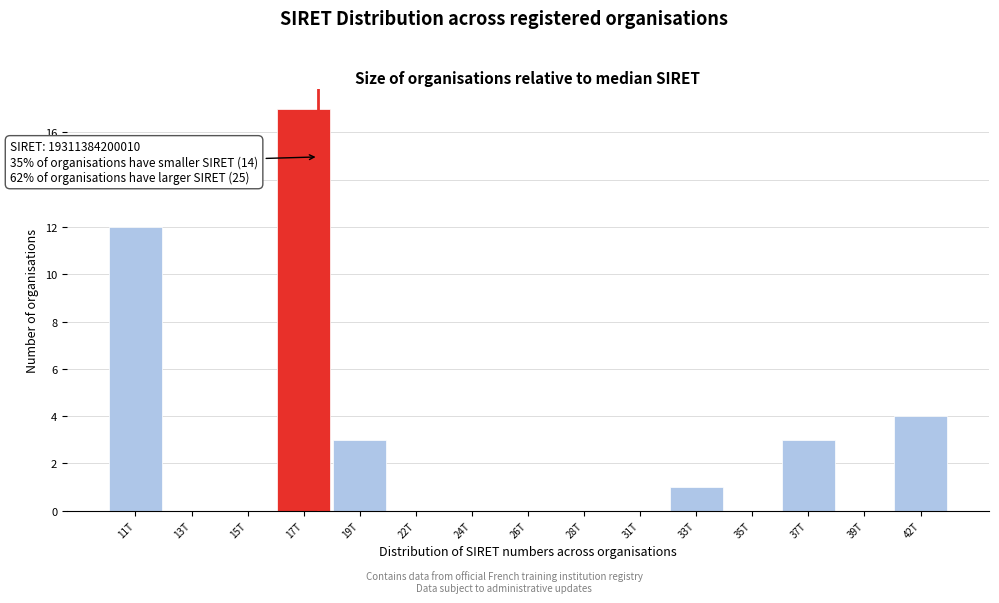

Reading left to right, list all the values displayed in this chart.

11T=12	13T=0	15T=0	17T=17	19T=3	22T=0	24T=0	26T=0	28T=0	31T=0	33T=1	35T=0	37T=3	39T=0	42T=4